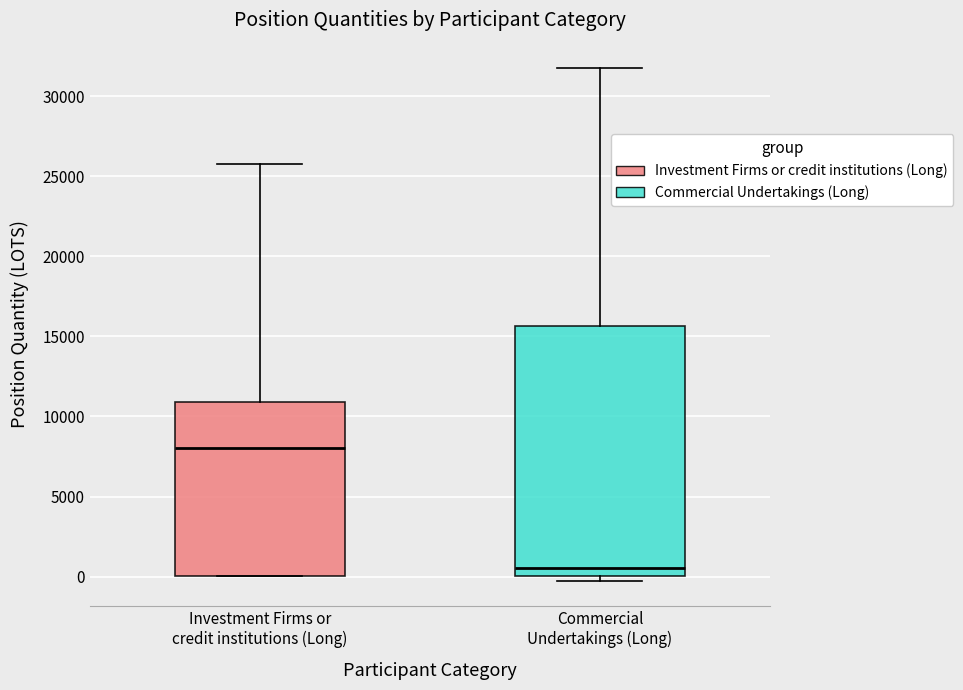

Comparing the boxes themselves (not the whiskers), which one is the tallest?

Commercial Undertakings (Long)